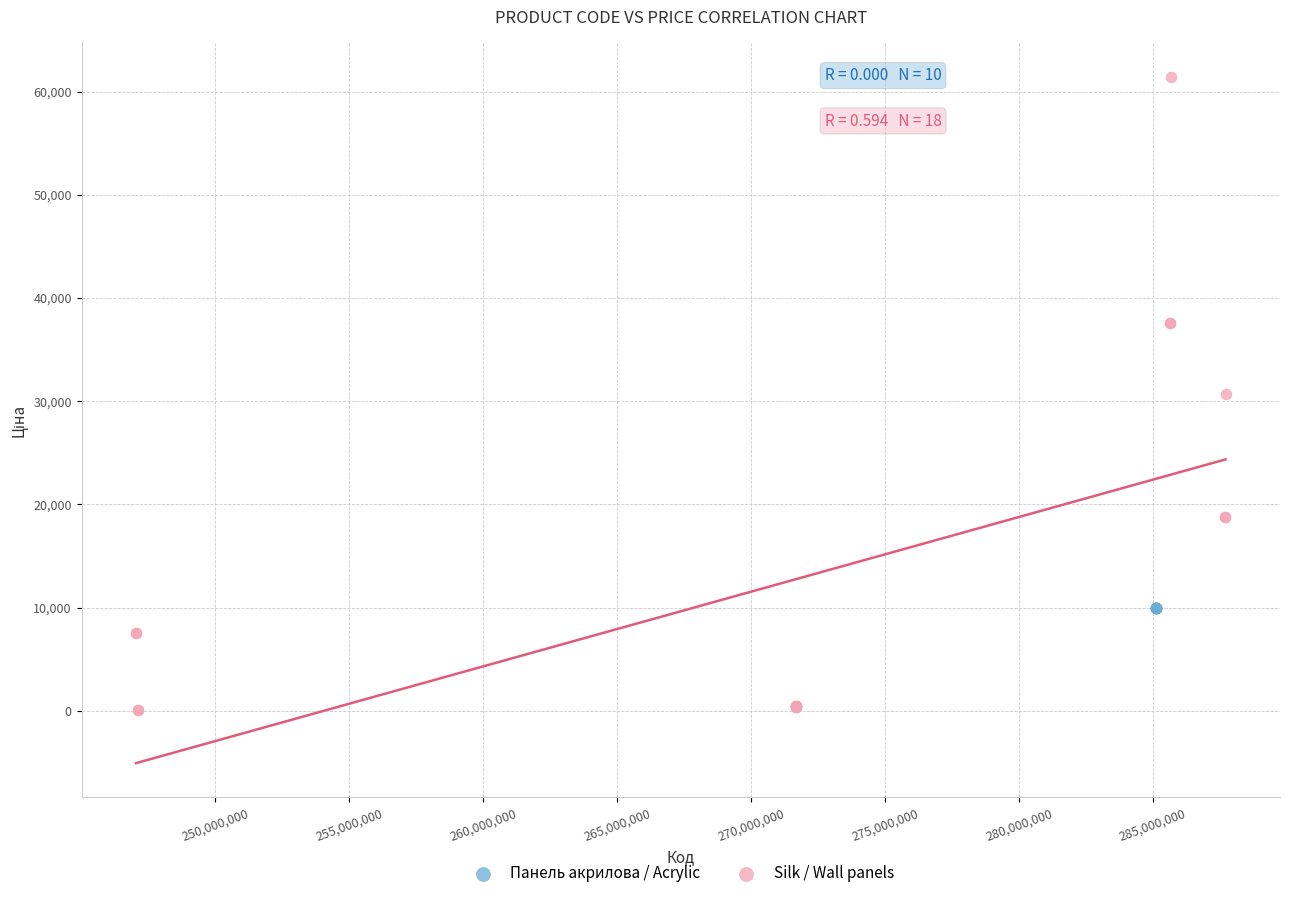

Which series reaches the minimum Y coordinate?

Silk / Wall panels